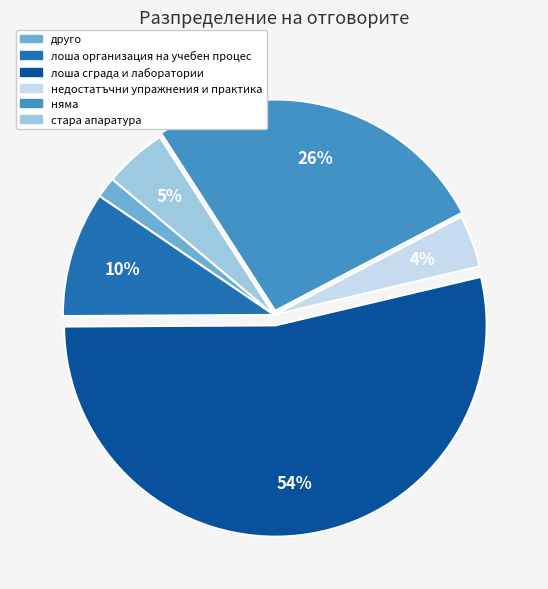

Rank the categories by value from highest to lowest.

лоша сграда и лаборатории, няма, лоша организация на учебен процес, стара апаратура, недостатъчни упражнения и практика, друго